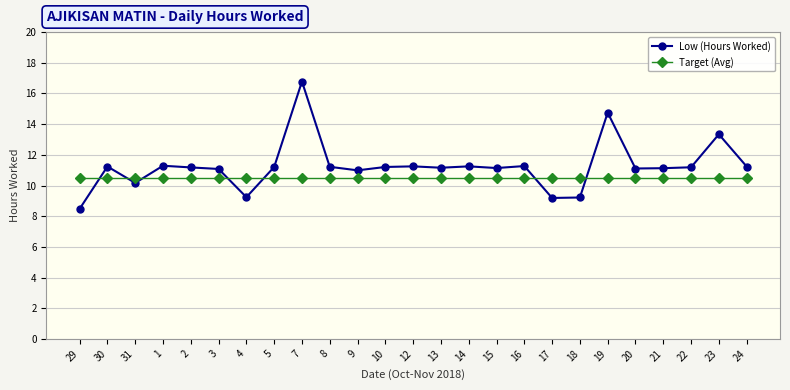

What is the sum of all Low (Hours Worked) values?

281.3